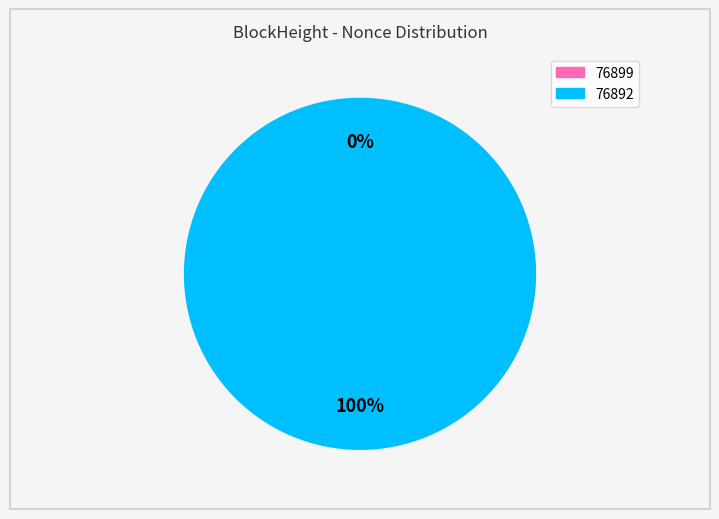

How many slices are in this pie chart?

2